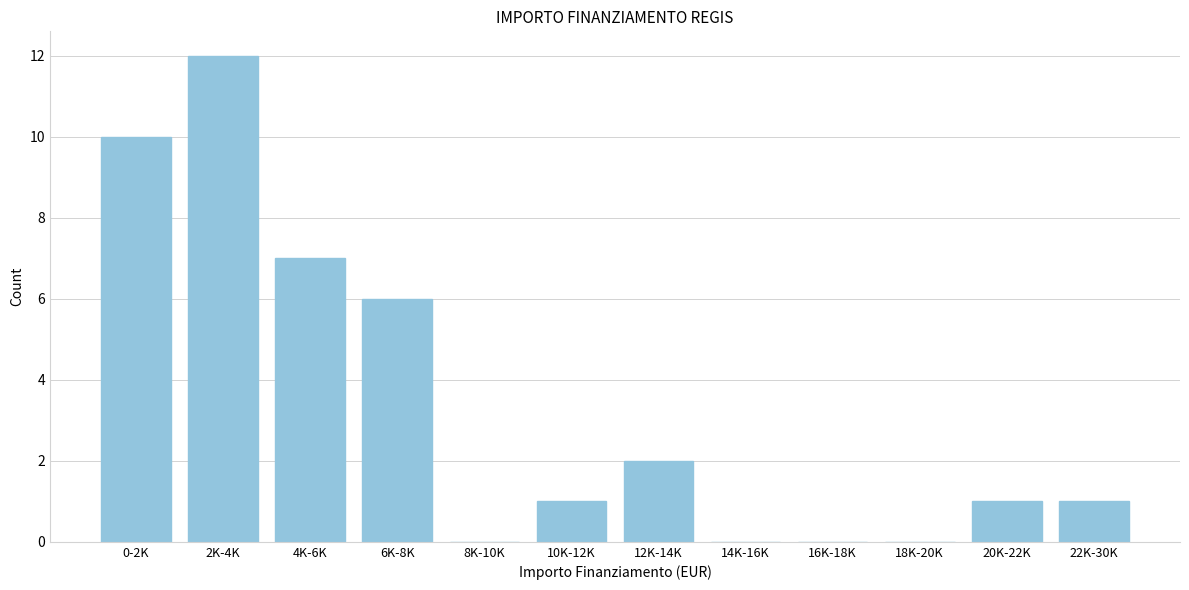

Reading left to right, transcribe all the data shown in this chart.

0-2K=10	2K-4K=12	4K-6K=7	6K-8K=6	8K-10K=0	10K-12K=1	12K-14K=2	14K-16K=0	16K-18K=0	18K-20K=0	20K-22K=1	22K-30K=1